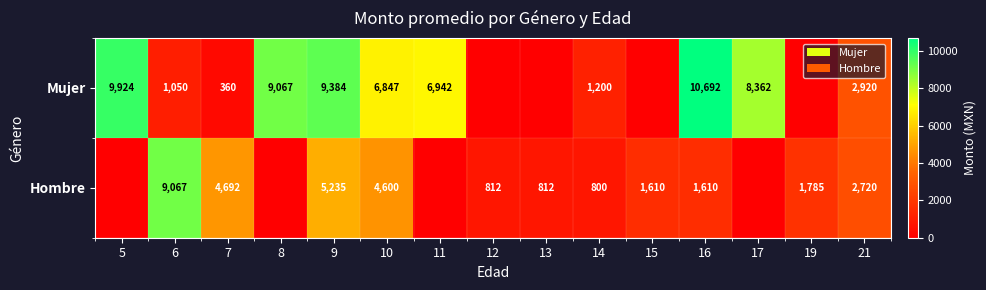

True or false: Hombre has a value of 1343.8 at 12.

False